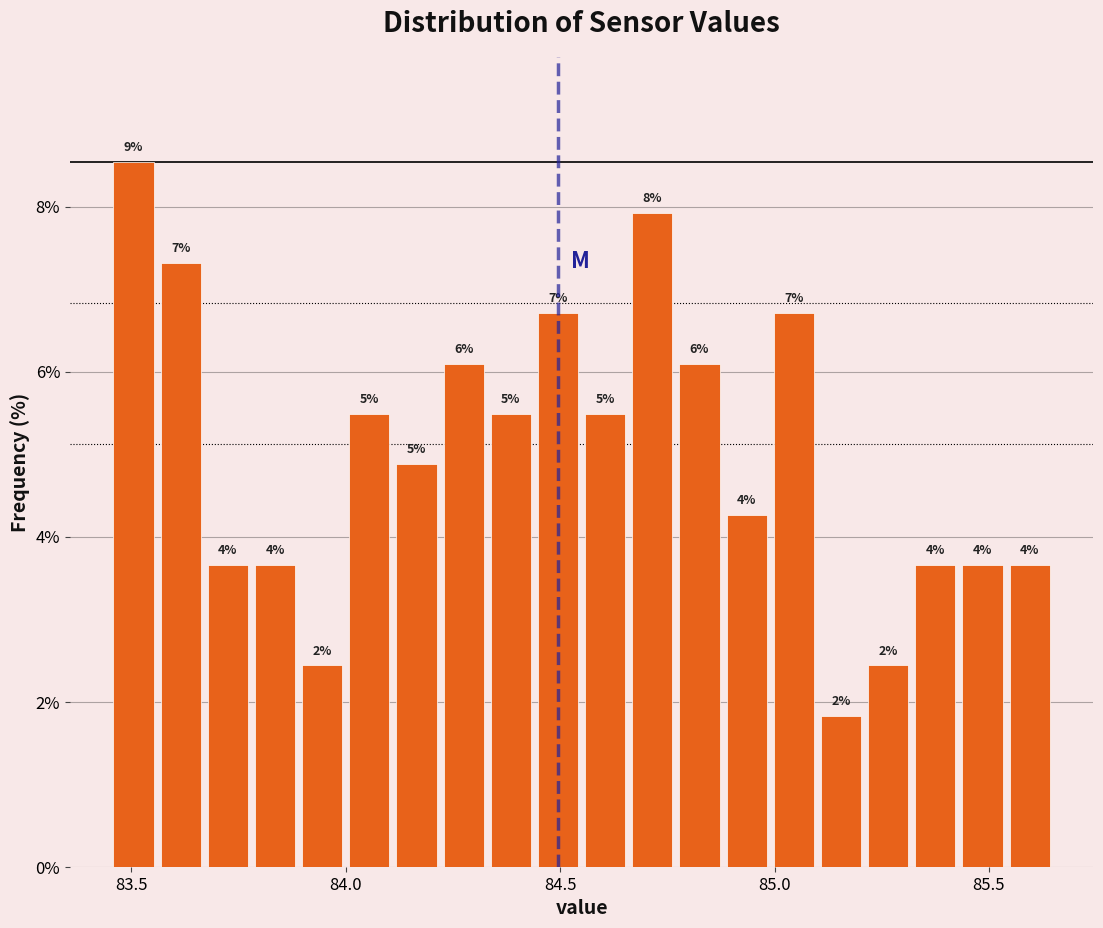

Read against the x-axis, roughly where is the centre of the tallest bar?

83.50